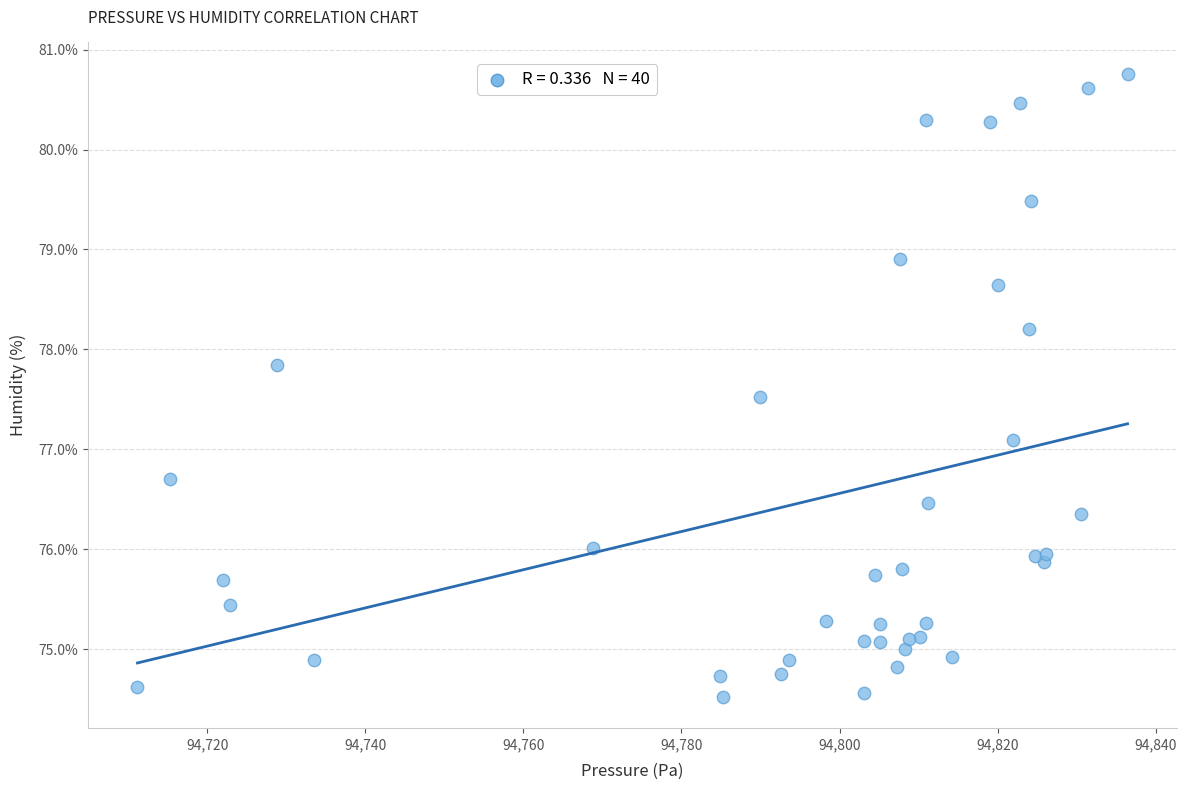

What Y value in the scatter plot is closest to 77?

77.1